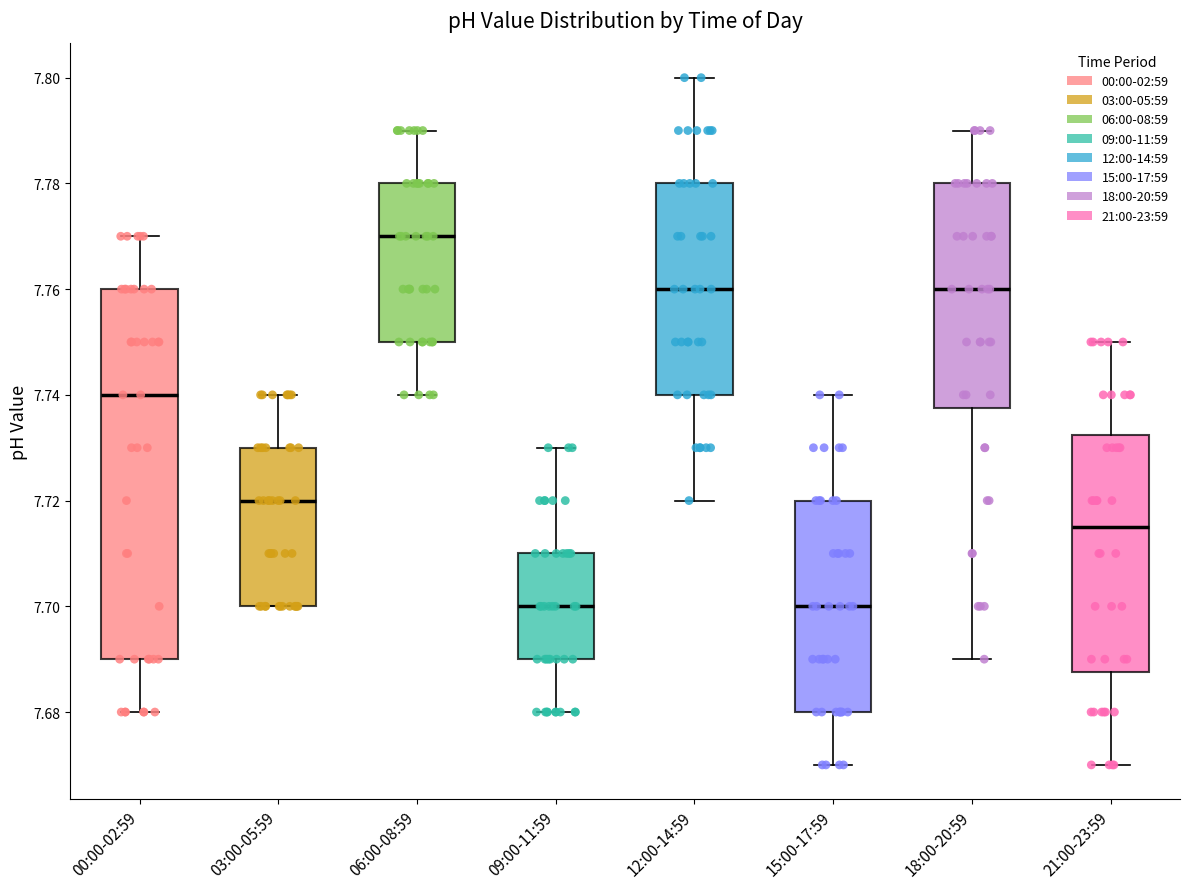

Reading left to right, read every box against the y-axis: the position of its median line, the range the box covers, and the ends of its whiskers. The values are not printed on the chart, so give them approximately, as read against the axis.

00:00-02:59: median 7.740, box 7.690 to 7.760, whiskers 7.680 to 7.770
03:00-05:59: median 7.720, box 7.700 to 7.730, whiskers 7.700 to 7.740
06:00-08:59: median 7.770, box 7.750 to 7.780, whiskers 7.740 to 7.790
09:00-11:59: median 7.700, box 7.690 to 7.710, whiskers 7.680 to 7.730
12:00-14:59: median 7.760, box 7.740 to 7.780, whiskers 7.720 to 7.800
15:00-17:59: median 7.700, box 7.680 to 7.720, whiskers 7.670 to 7.740
18:00-20:59: median 7.760, box 7.738 to 7.780, whiskers 7.690 to 7.790
21:00-23:59: median 7.716, box 7.688 to 7.732, whiskers 7.670 to 7.750